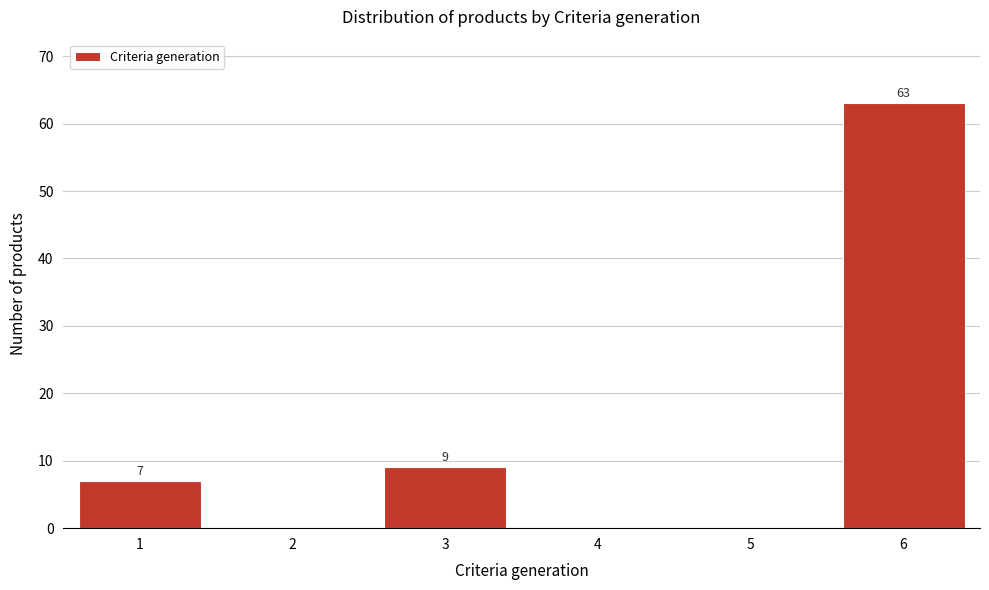

Reading left to right, extract all data points from this chart.

1=7	2=0	3=9	4=0	5=0	6=63